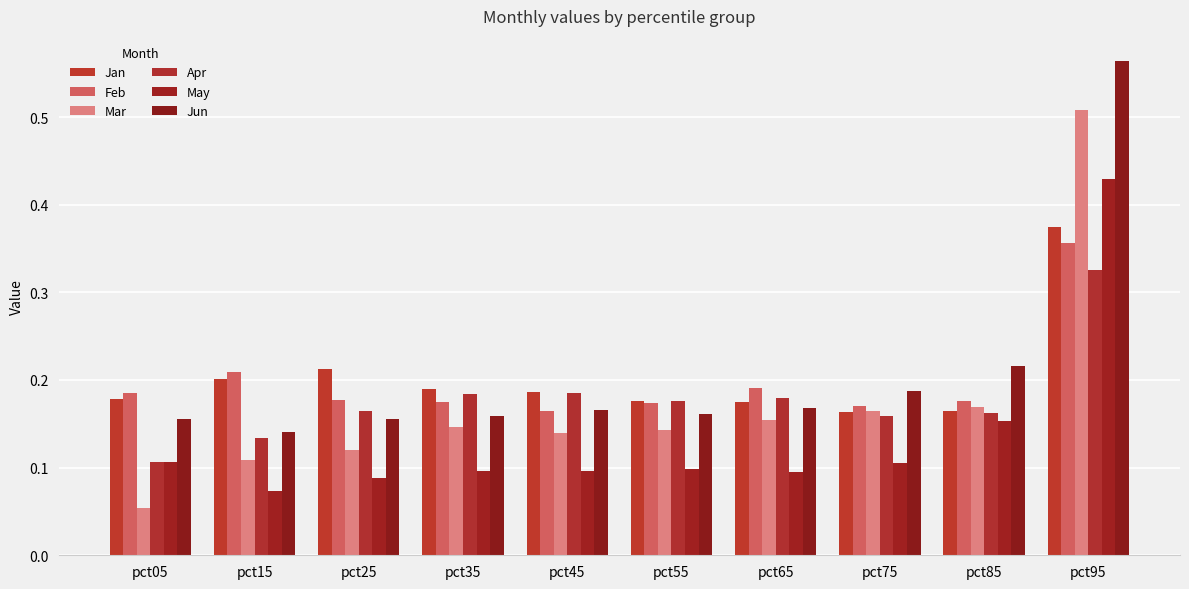

The value of Feb at pct05 is 0.2. True or false?

True